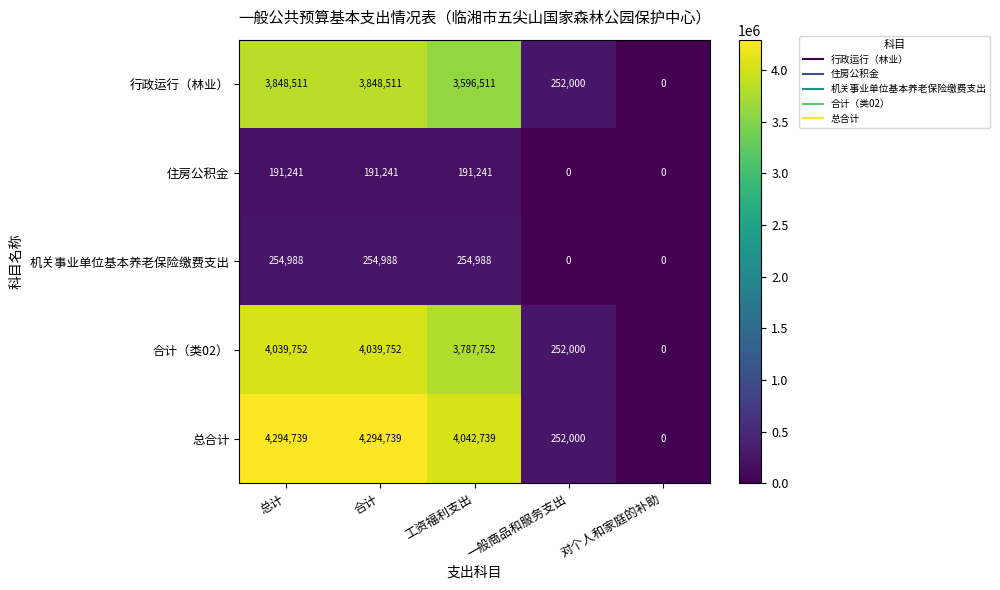

What is the maximum value shown in the chart?

4294739